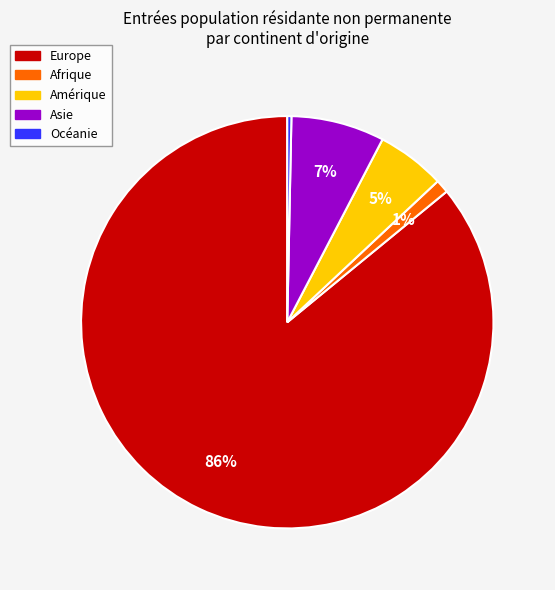

Which category has the biggest portion of the pie?

Europe